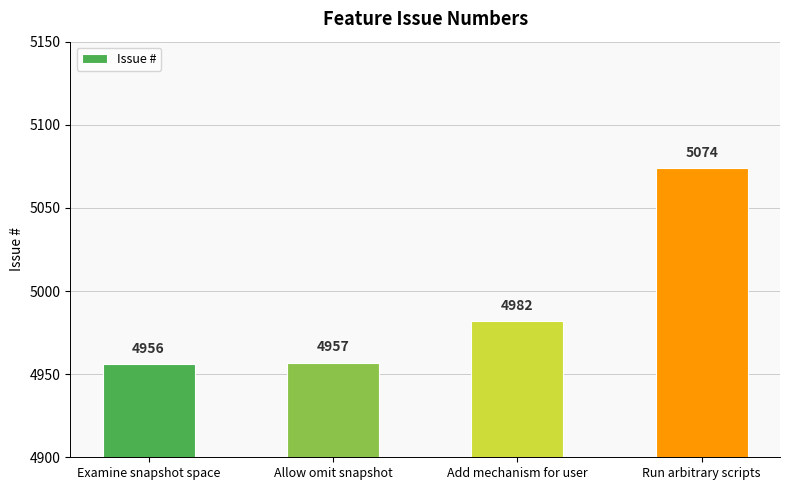

What is the smallest value displayed?

4956